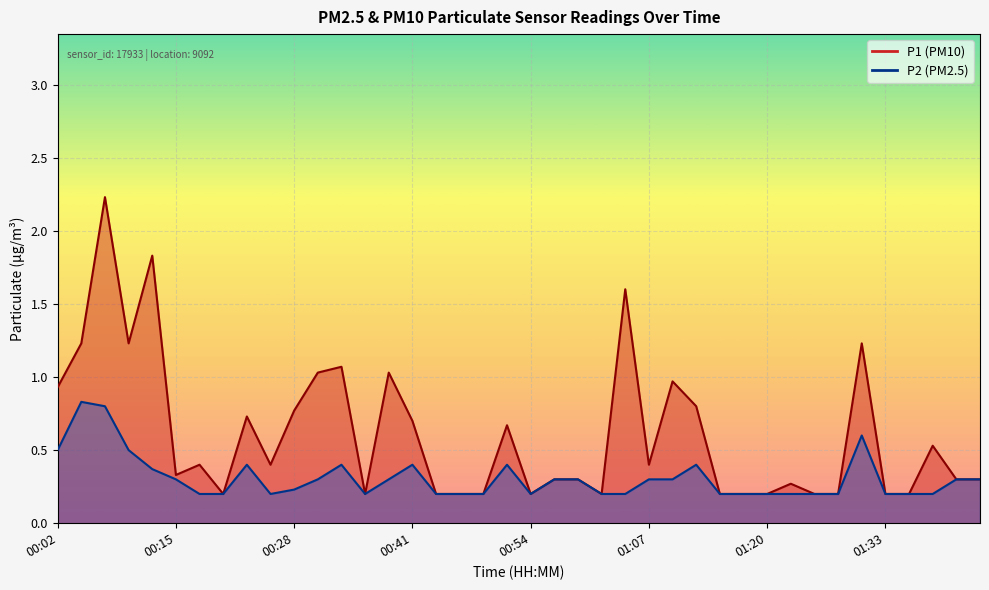

Which series changed the most between 01:10 and 01:38?

P1